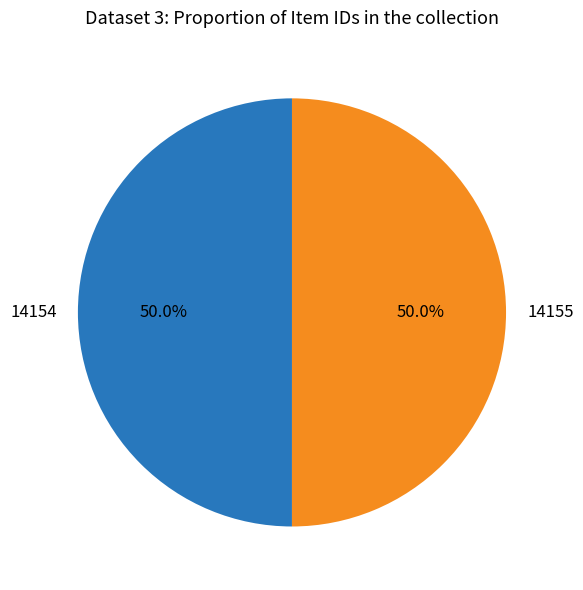

Approximately how many times larger is the value at 14154 compared to 14155?

1.0